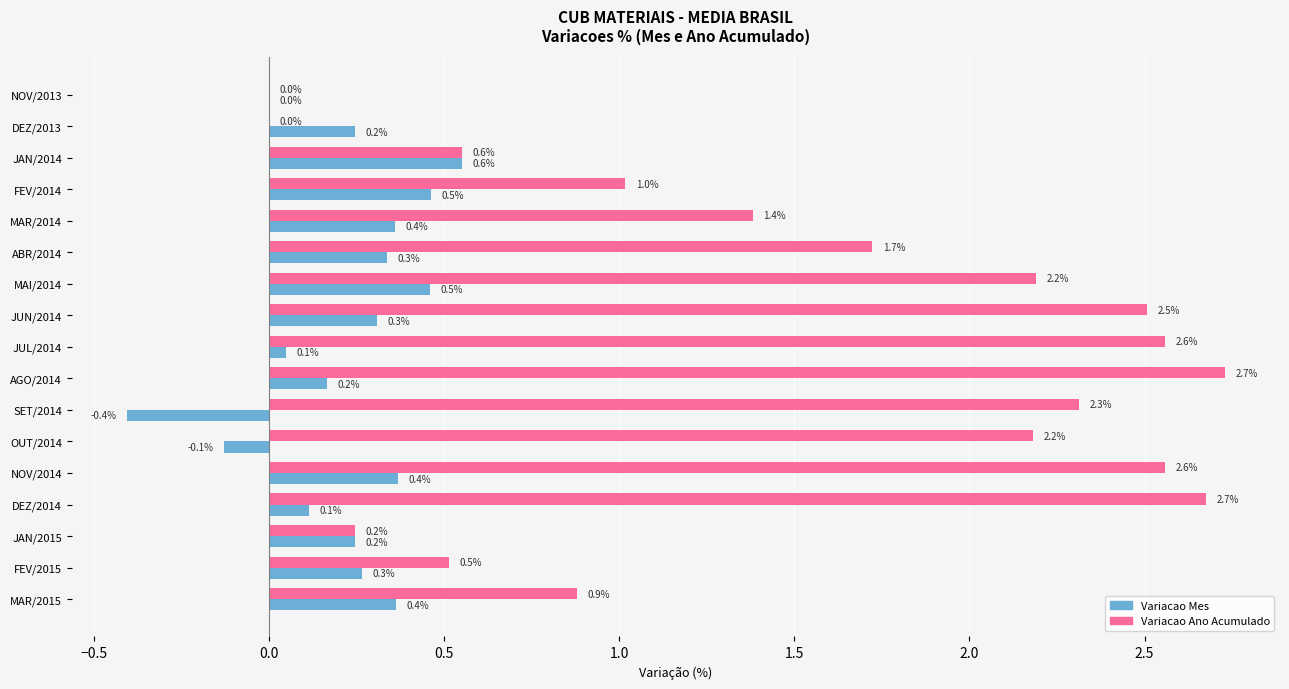

What is the total value across all series at OUT/2014?

2.1